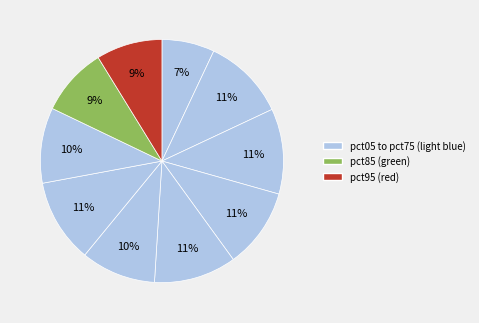

Rank the categories by value from lowest to highest.

pct05, pct95, pct85, pct55, pct75, pct35, pct45, pct15, pct65, pct25